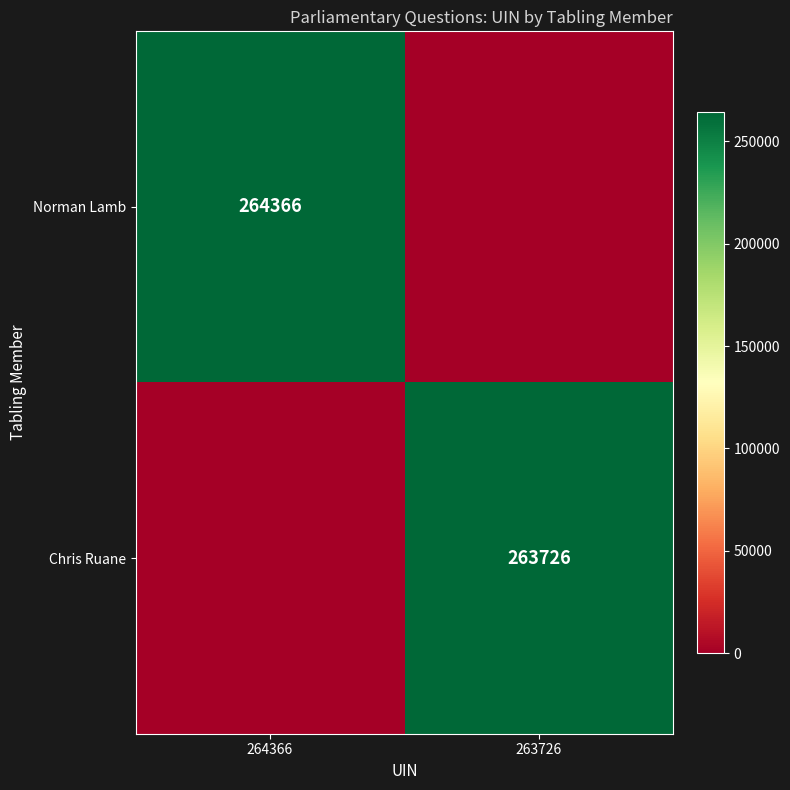

The value of Chris Ruane at 263726 is 78096. True or false?

False